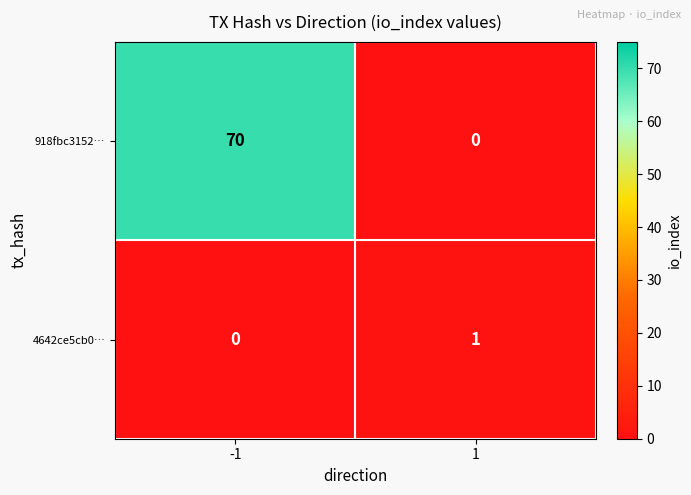

What is the total value across all series at -1?

70